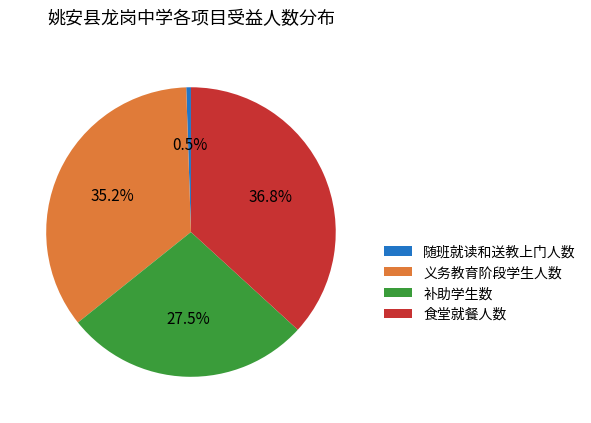

Between 义务教育阶段学生人数 and 补助学生数, which is larger?

义务教育阶段学生人数